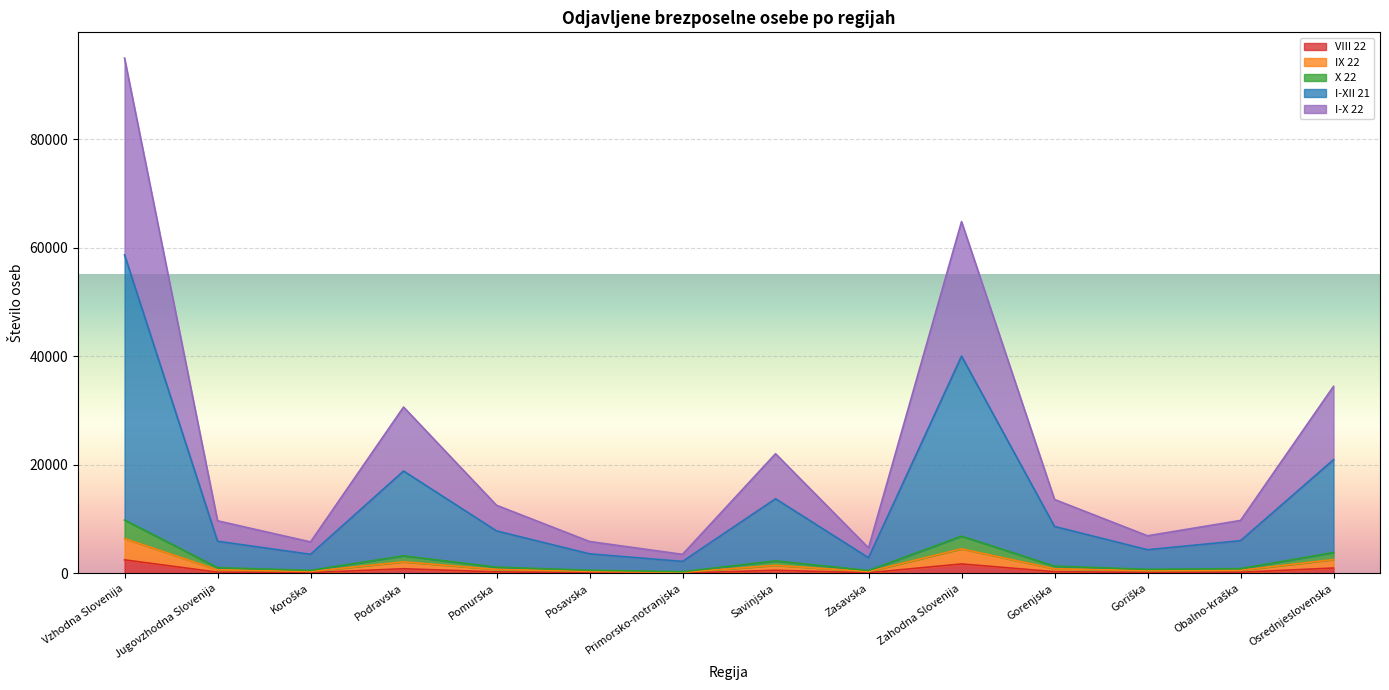

Reading left to right, extract all data points from this chart.

VIII 22: Vzhodna Slovenija=2512	Jugovzhodna Slovenija=242	Koroška=166	Podravska=871	Pomurska=297	Posavska=133	Primorsko-notranjska=75	Savinjska=593	Zasavska=135	Zahodna Slovenija=1758	Gorenjska=334	Goriška=188	Obalno-kraška=230	Osrednjeslovenska=1006
IX 22: Vzhodna Slovenija=6440	Jugovzhodna Slovenija=681	Koroška=378	Podravska=2149	Pomurska=758	Posavska=395	Primorsko-notranjska=218	Savinjska=1503	Zasavska=358	Zahodna Slovenija=4543	Gorenjska=867	Goriška=518	Obalno-kraška=593	Osrednjeslovenska=2565
X 22: Vzhodna Slovenija=9861	Jugovzhodna Slovenija=1074	Koroška=570	Podravska=3259	Pomurska=1165	Posavska=598	Primorsko-notranjska=328	Savinjska=2320	Zasavska=547	Zahodna Slovenija=6882	Gorenjska=1355	Goriška=761	Obalno-kraška=896	Osrednjeslovenska=3870
I-XII 21: Vzhodna Slovenija=58723	Jugovzhodna Slovenija=5944	Koroška=3532	Podravska=18881	Pomurska=7847	Posavska=3623	Primorsko-notranjska=2225	Savinjska=13770	Zasavska=2901	Zahodna Slovenija=40056	Gorenjska=8665	Goriška=4377	Obalno-kraška=6041	Osrednjeslovenska=20973
I-X 22: Vzhodna Slovenija=94980	Jugovzhodna Slovenija=9712	Koroška=5817	Podravska=30672	Pomurska=12572	Posavska=5897	Primorsko-notranjska=3525	Savinjska=22071	Zasavska=4714	Zahodna Slovenija=64852	Gorenjska=13638	Goriška=6948	Obalno-kraška=9778	Osrednjeslovenska=34488